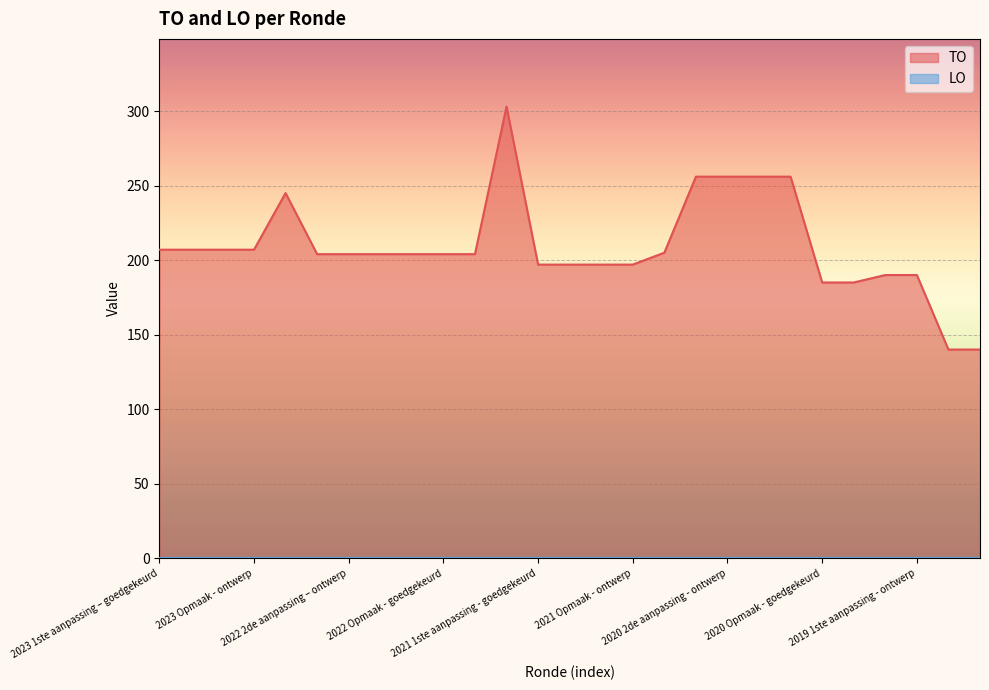

What is the value of the 1st point from the left?

207